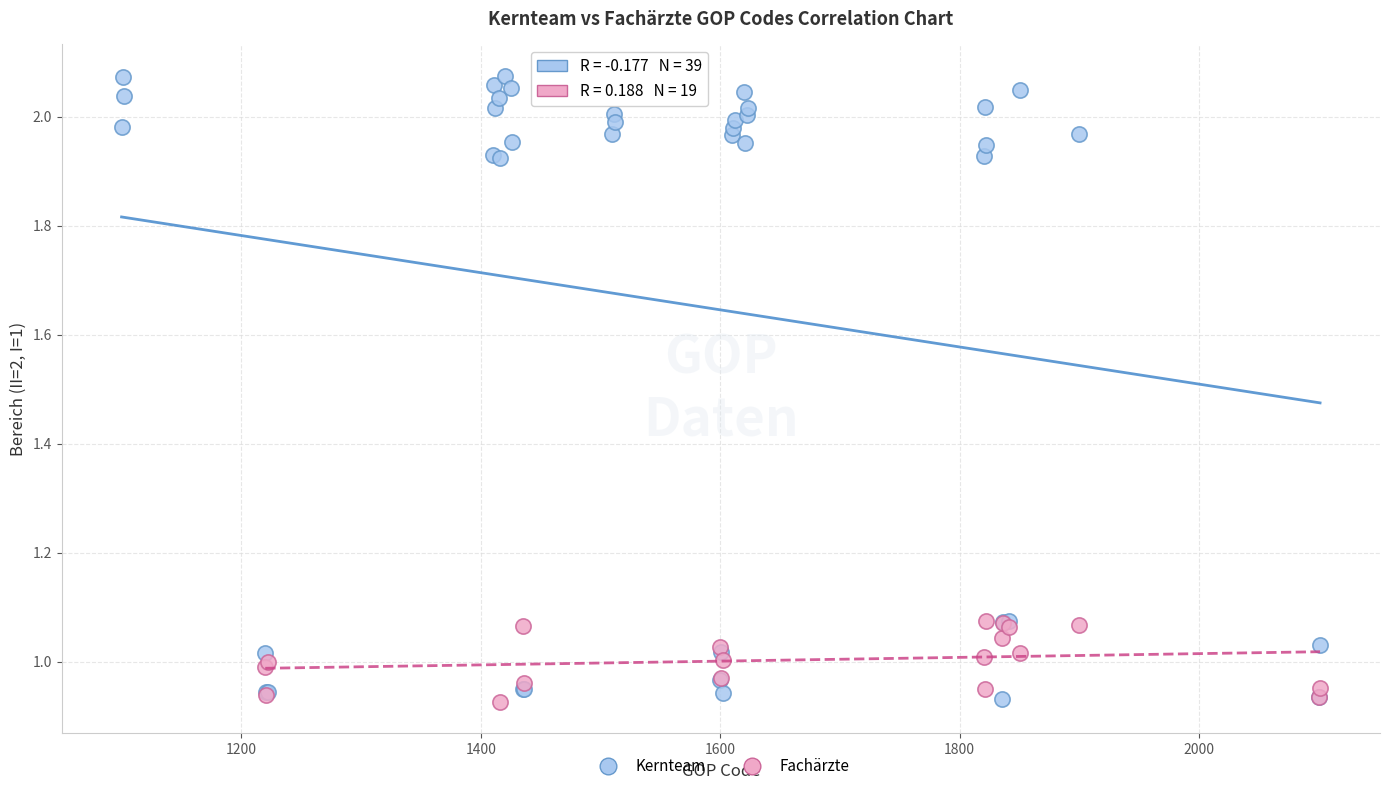

Which series contains the highest Y value?

Kernteam